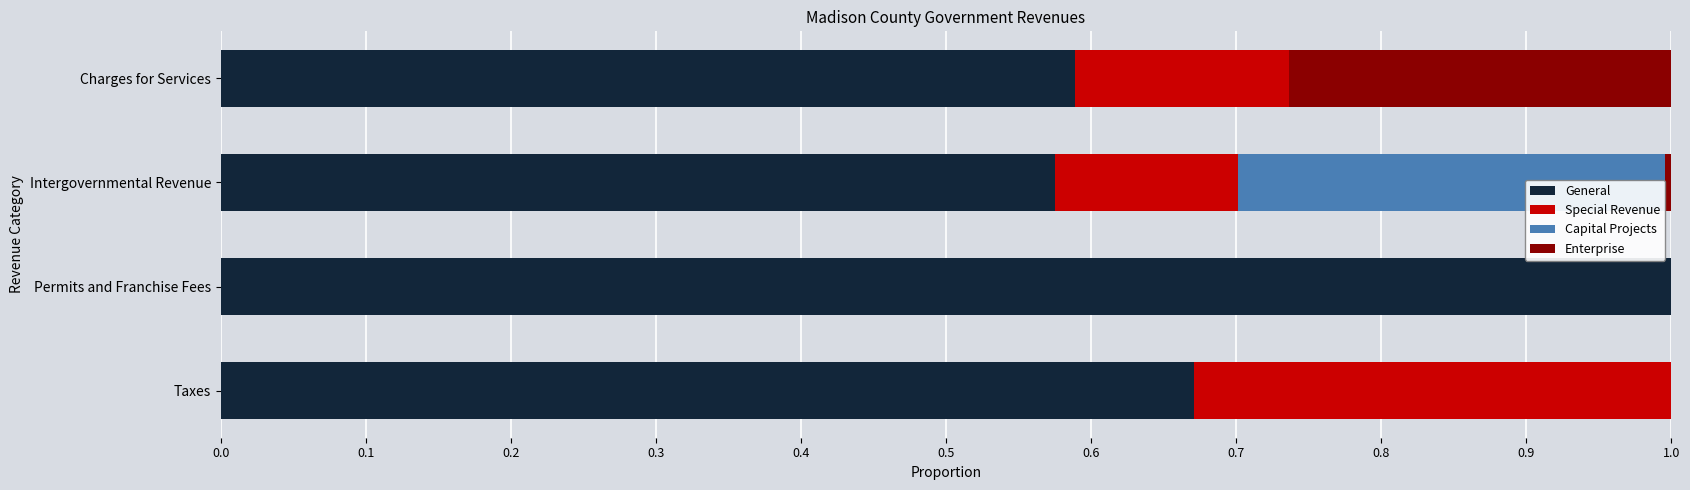

Is the value of Capital Projects at Intergovernmental Revenue greater than the value of Enterprise at Permits and Franchise Fees?

Yes